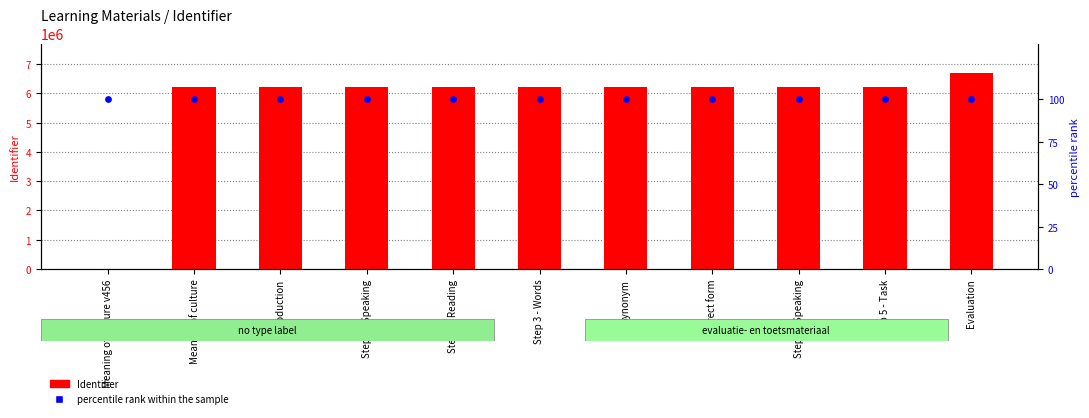

Which series reaches the maximum Y coordinate?

Identifier